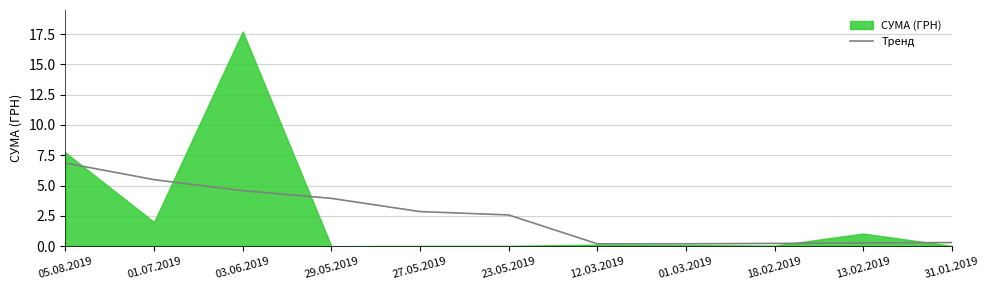

Reading right to left, what are all the values shown in this chart?

31.01.2019=0.3	13.02.2019=0.3	18.02.2019=0.2	01.03.2019=0.2	12.03.2019=0.2	23.05.2019=2.6	27.05.2019=2.9	29.05.2019=3.9	03.06.2019=4.6	01.07.2019=5.5	05.08.2019=6.9